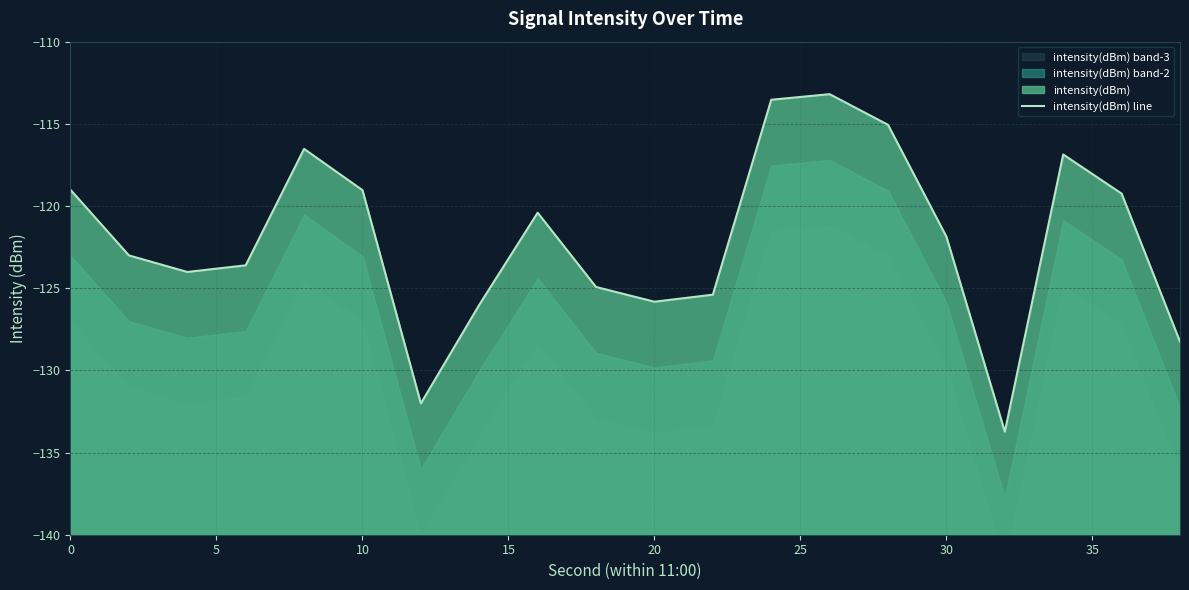

Reading left to right, what are all the values shown in this chart?

-119.0	-123.0	-124.0	-123.6	-116.5	-119.0	-132.0	-126.0	-120.4	-124.9	-125.8	-125.4	-113.5	-113.2	-115.1	-121.9	-133.7	-116.9	-119.2	-128.3